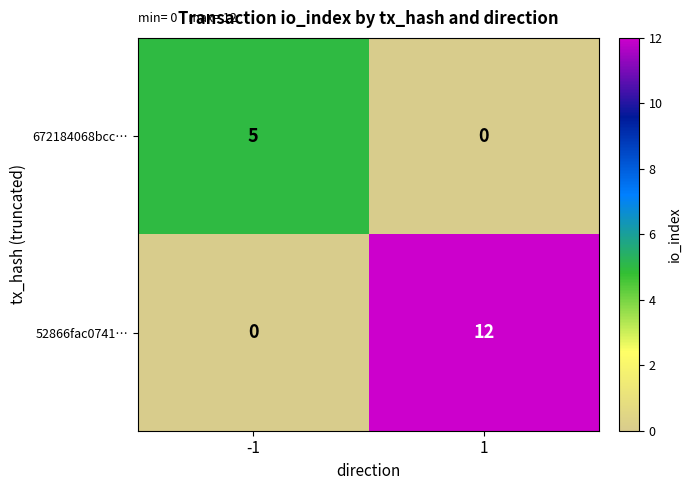

What is the spread (max minus min) of values at -1?

5